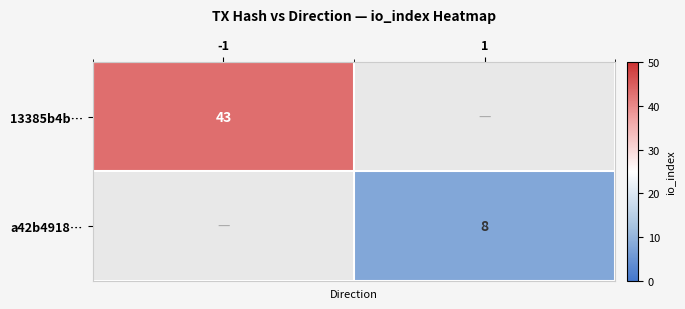

The a42b4918… series shows 8 at 1. True or false?

True